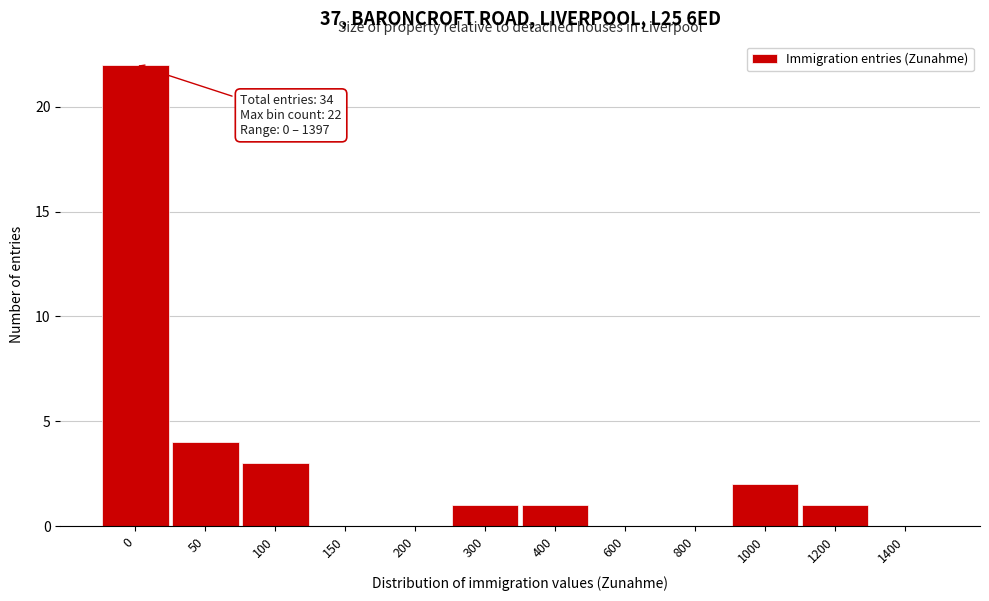

Reading left to right, extract all data points from this chart.

0=22	50=4	100=3	150=0	200=0	300=1	400=1	600=0	800=0	1000=2	1200=1	1400=0